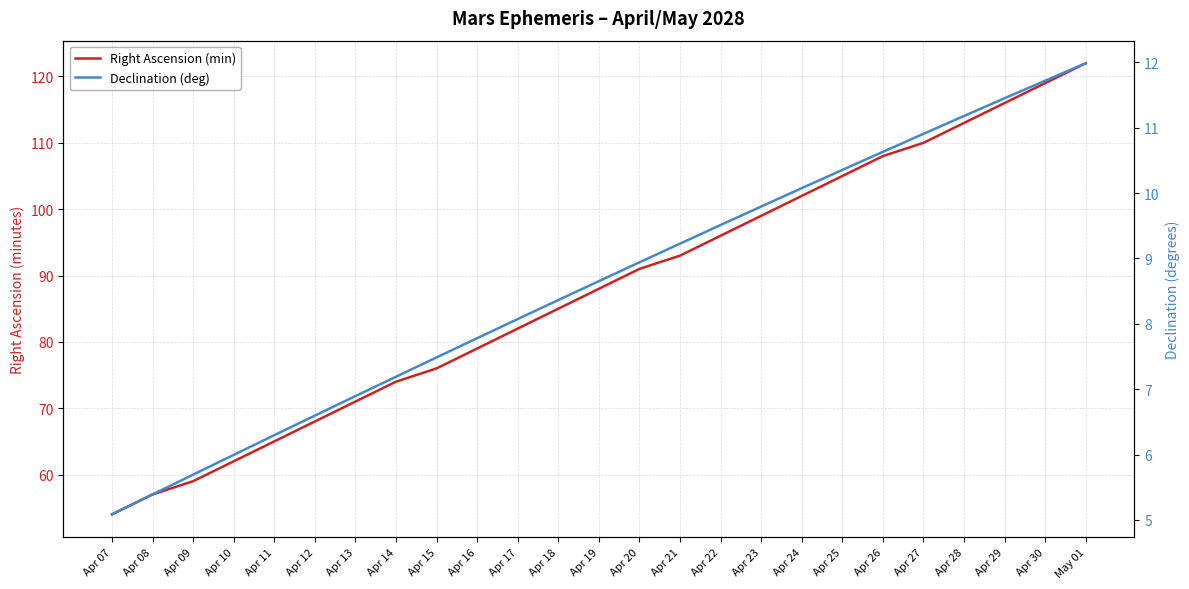

What is the difference between the maximum and second lowest values in the Declination (deg) series?

6.6